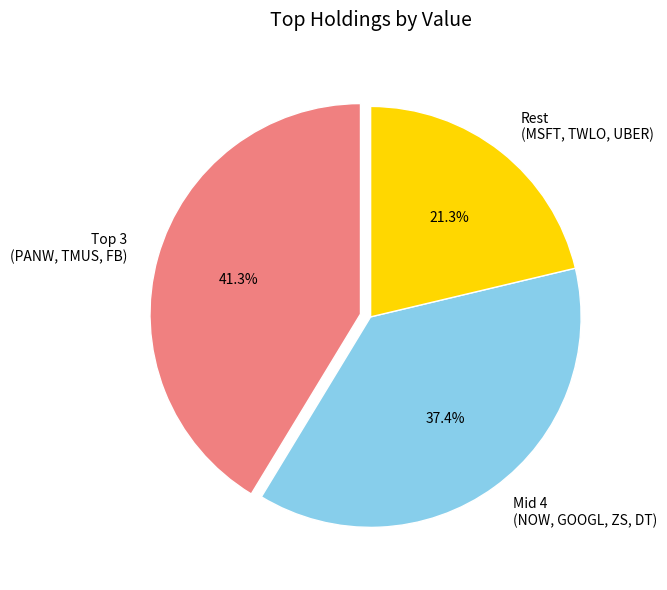

What is the largest slice in the pie chart?

Top 3 (PANW, TMUS, FB)